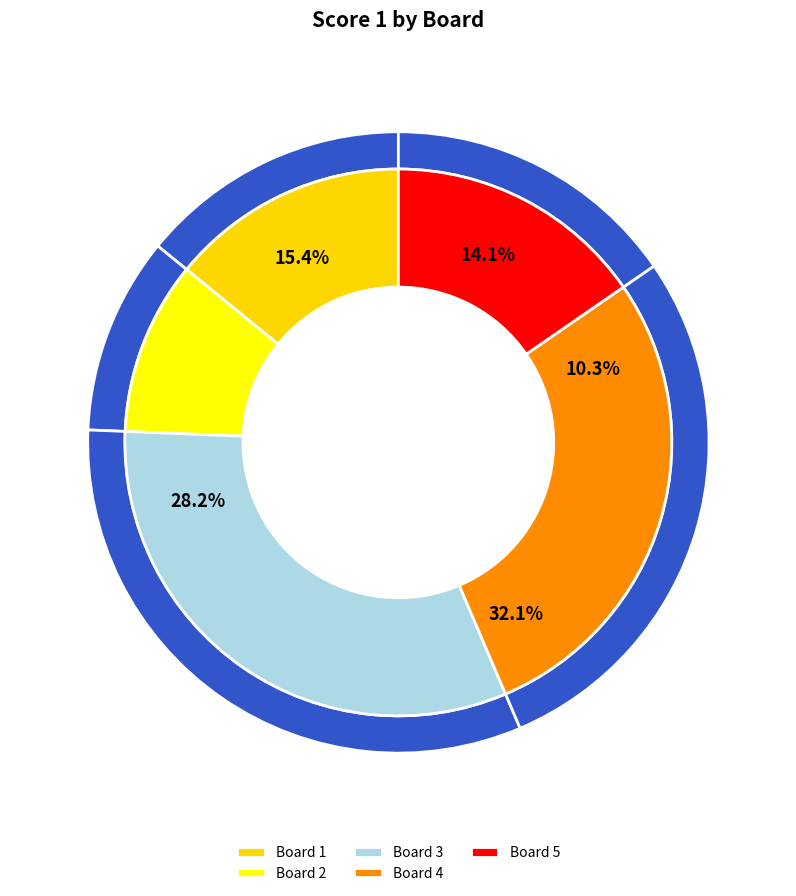

True or false: Board 3 accounts for 41% of the total.

False